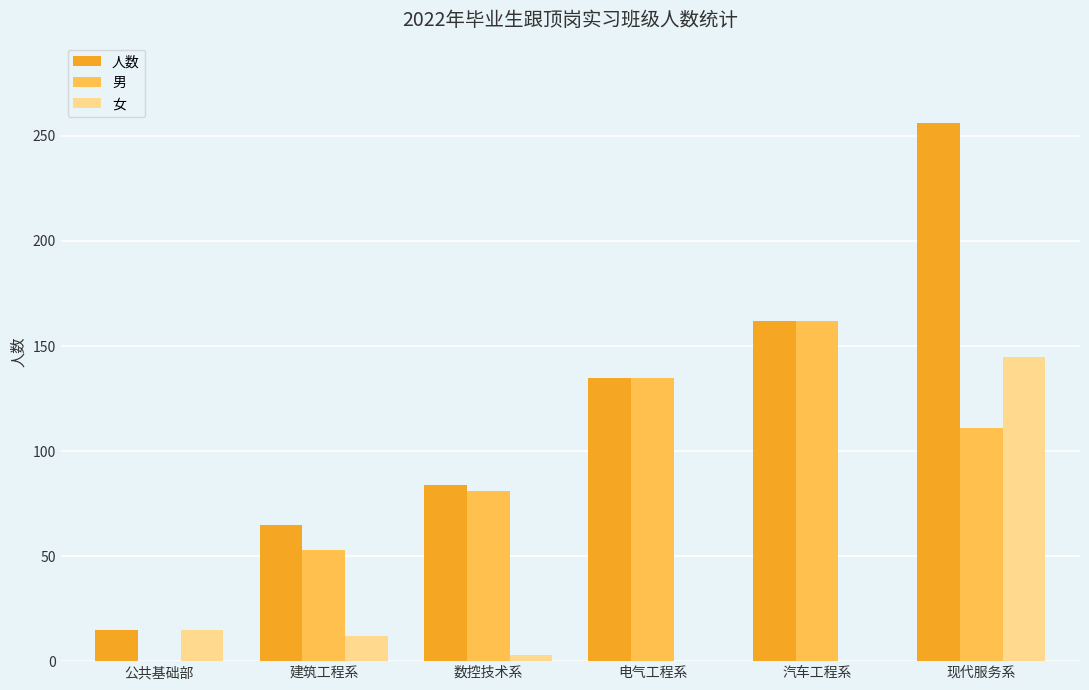

Reading right to left, what are all the values shown in this chart?

人数: 256	162	135	84	65	15
男: 111	162	135	81	53	0
女: 145	0	0	3	12	15